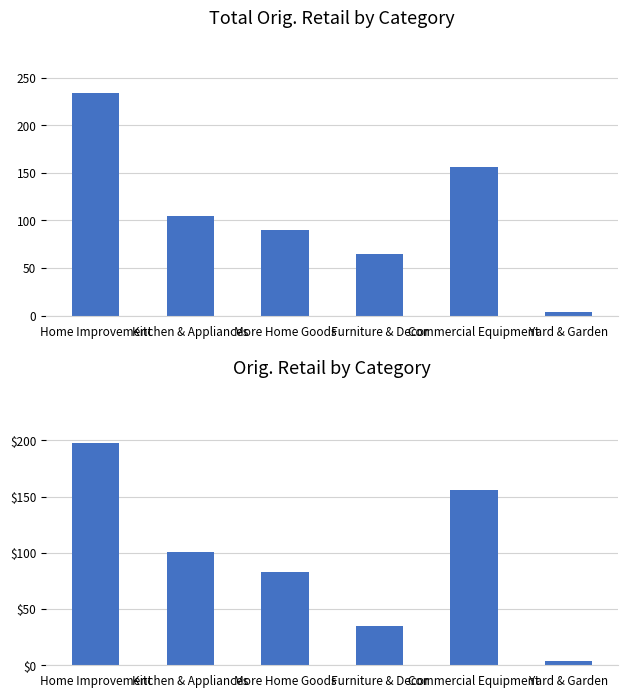

Rank the series by their maximum value, from lowest to highest.

Orig. Retail, Total Orig. Retail